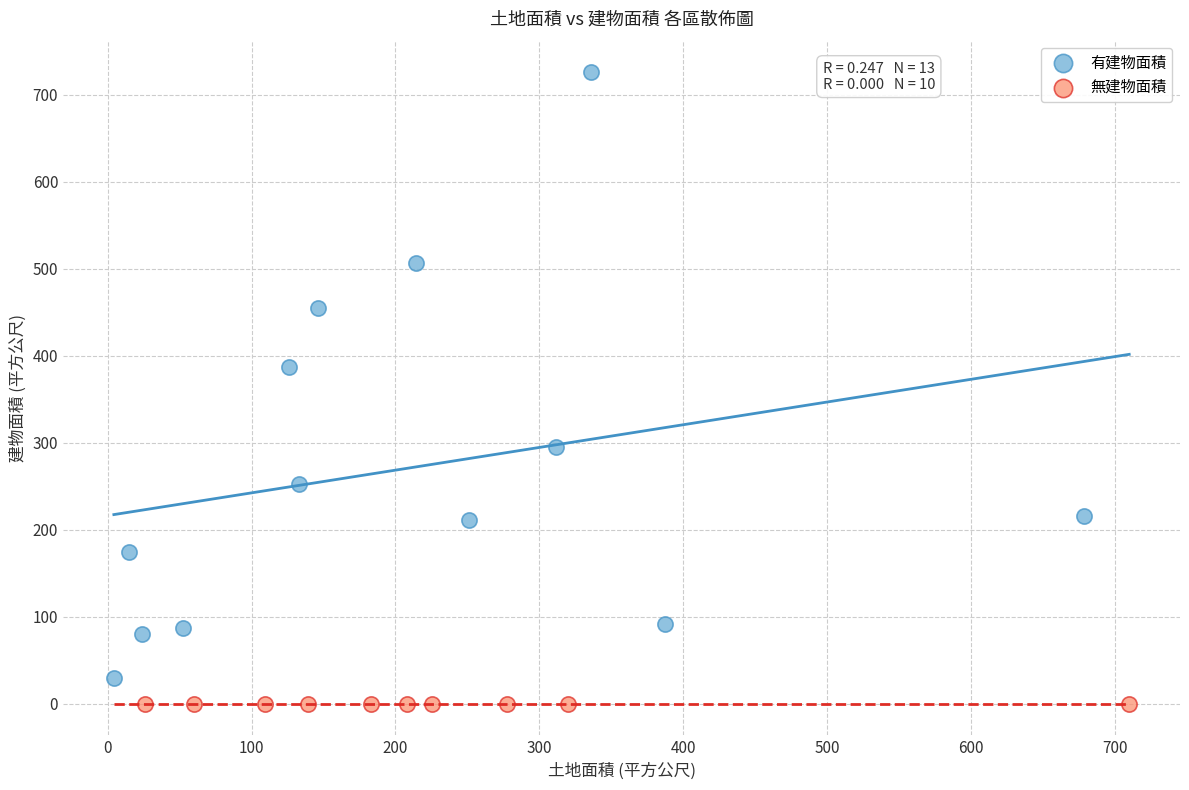

Which series contains the highest Y value?

有建物面積